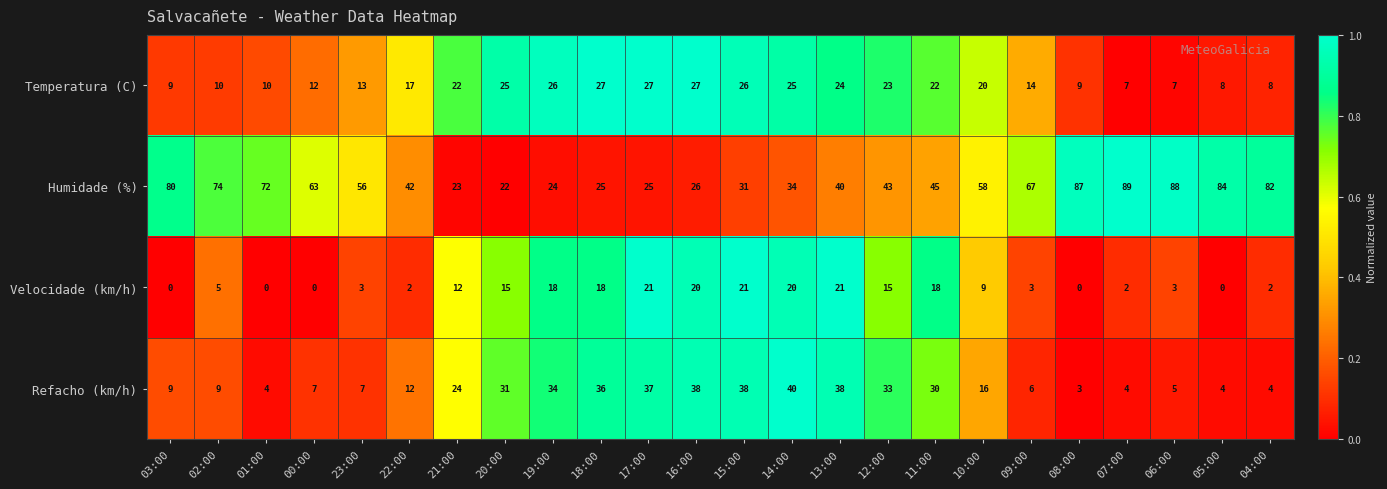

At how many categories does at least one series exceed 0?

24